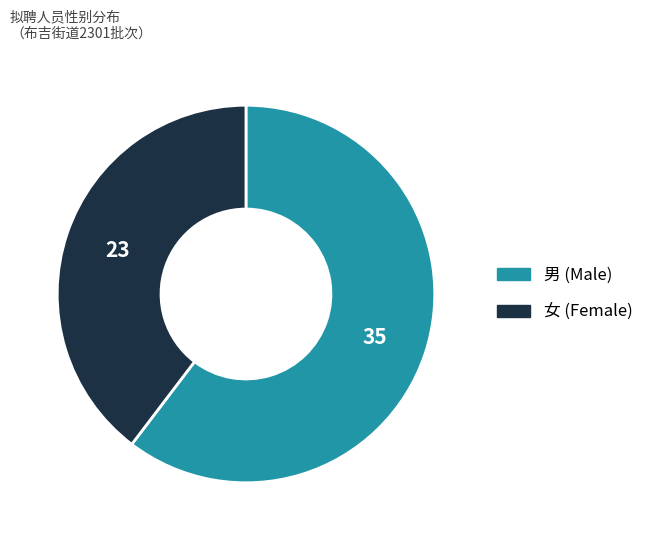

The 男 slice represents 70% of the pie. True or false?

False